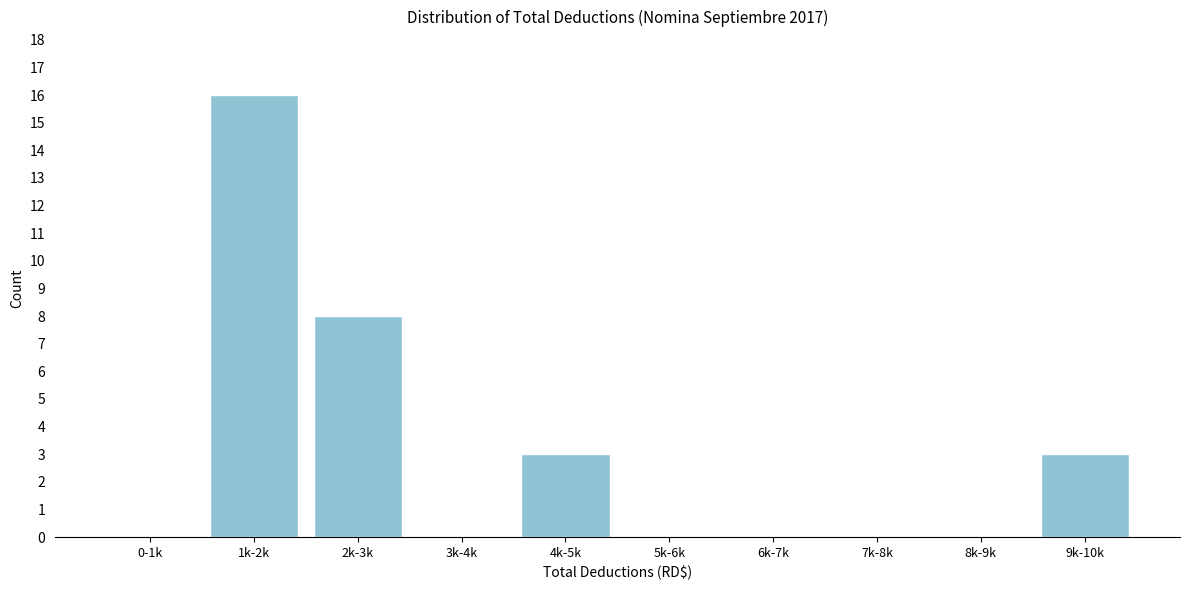

Reading right to left, list all the values displayed in this chart.

9k-10k=3	8k-9k=0	7k-8k=0	6k-7k=0	5k-6k=0	4k-5k=3	3k-4k=0	2k-3k=8	1k-2k=16	0-1k=0